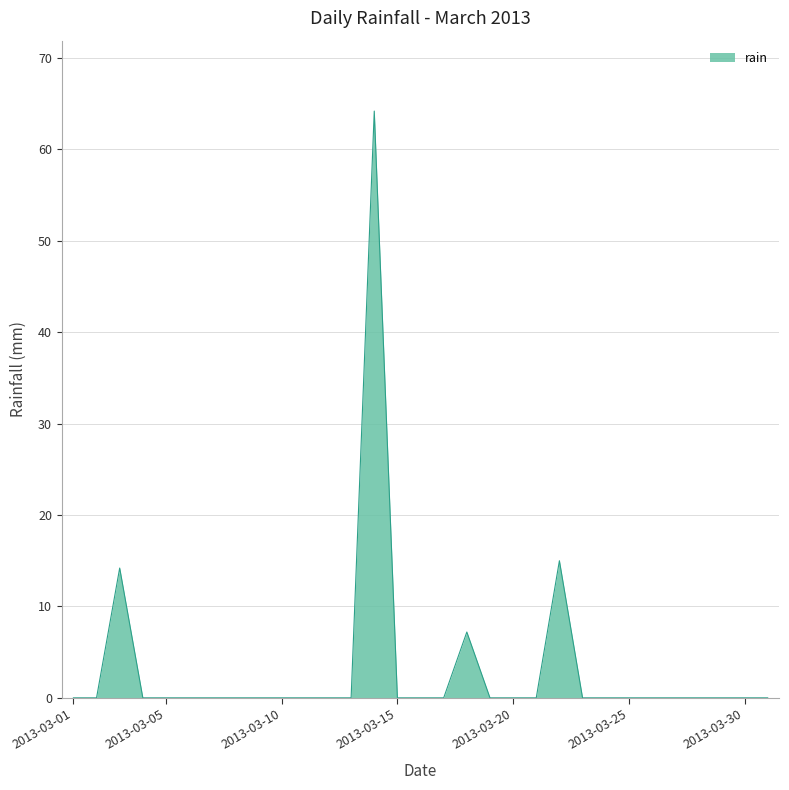

What is the greatest value displayed?

64.2